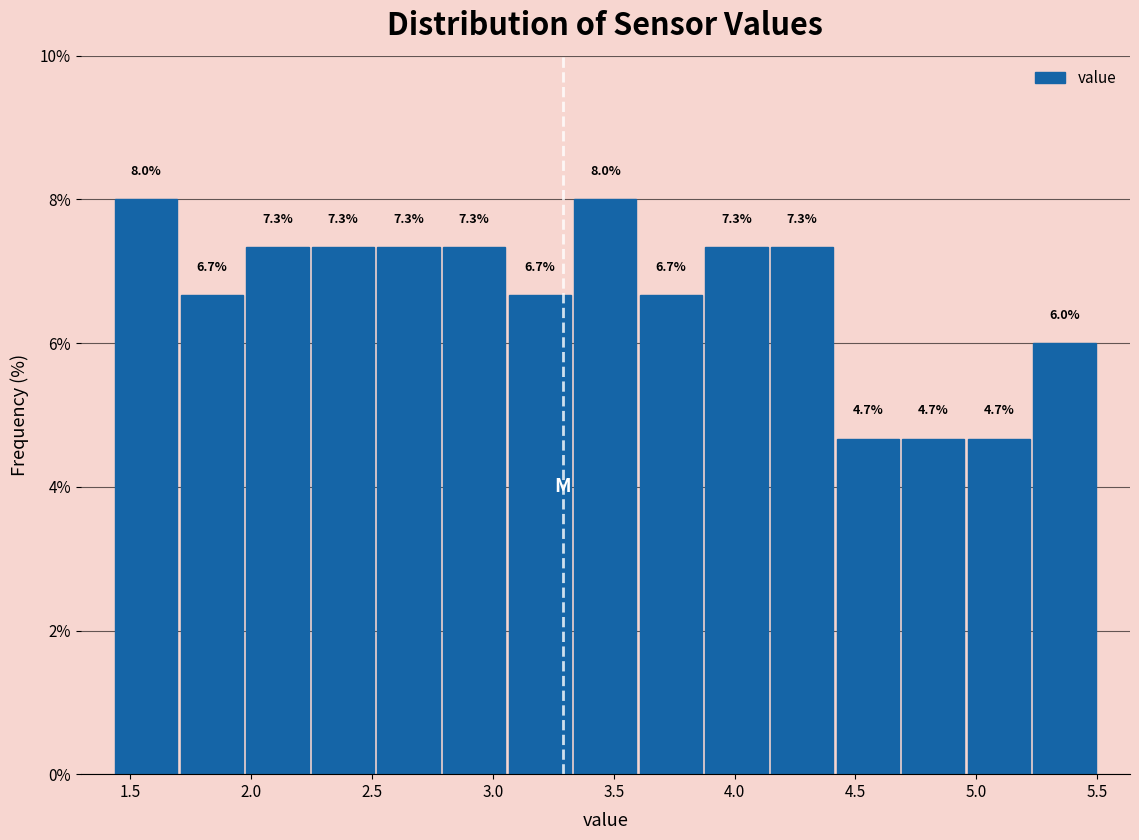

Reading left to right, list every bar in this chart as the range it spans on the x-axis followed by its height. The bar edges are not printed on the chart, so give them approximately, as read against the axis.

1.45 to 1.70: 8.0
1.70 to 1.95: 6.7
1.95 to 2.25: 7.3
2.25 to 2.50: 7.3
2.50 to 2.80: 7.3
2.80 to 3.05: 7.3
3.05 to 3.35: 6.7
3.35 to 3.60: 8.0
3.60 to 3.85: 6.7
3.85 to 4.15: 7.3
4.15 to 4.40: 7.3
4.40 to 4.70: 4.7
4.70 to 4.95: 4.7
4.95 to 5.25: 4.7
5.25 to 5.50: 6.0